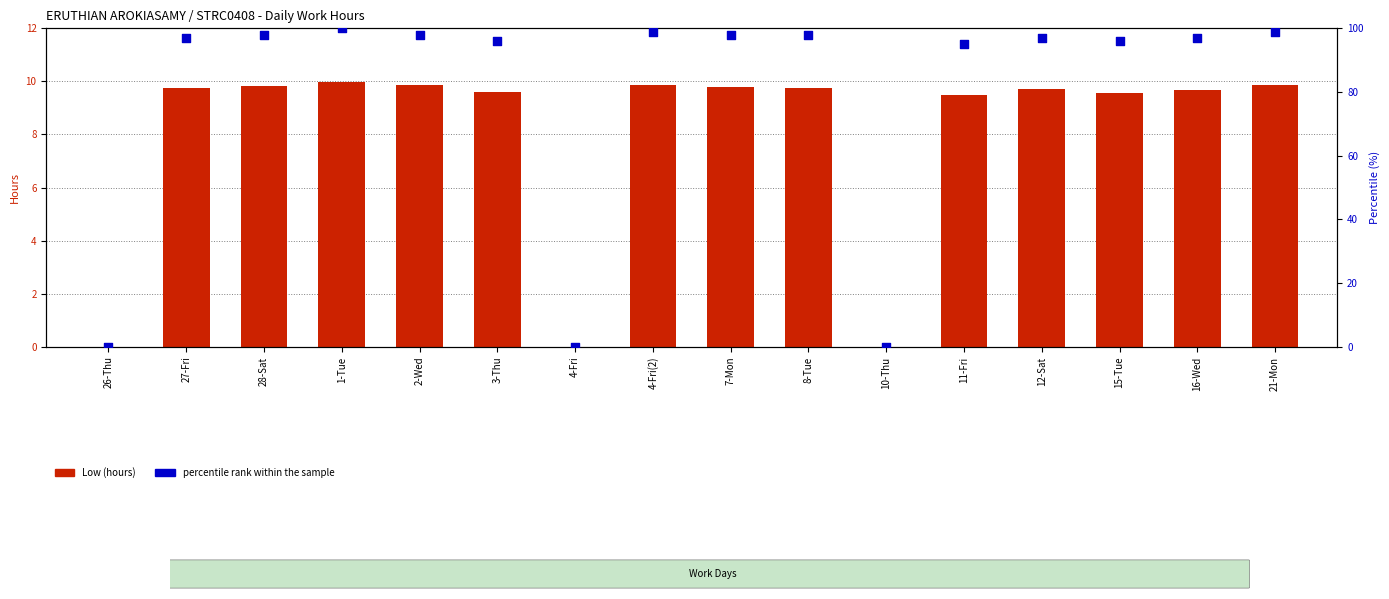

Which series has the widest spread of Y values?

percentile rank